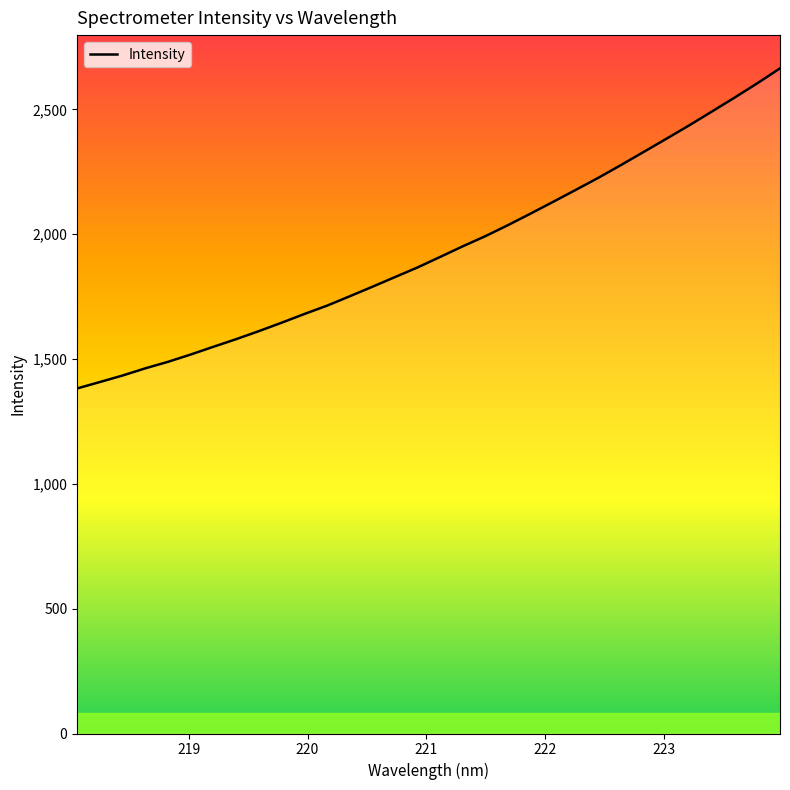

What is the smallest value displayed?

1382.0